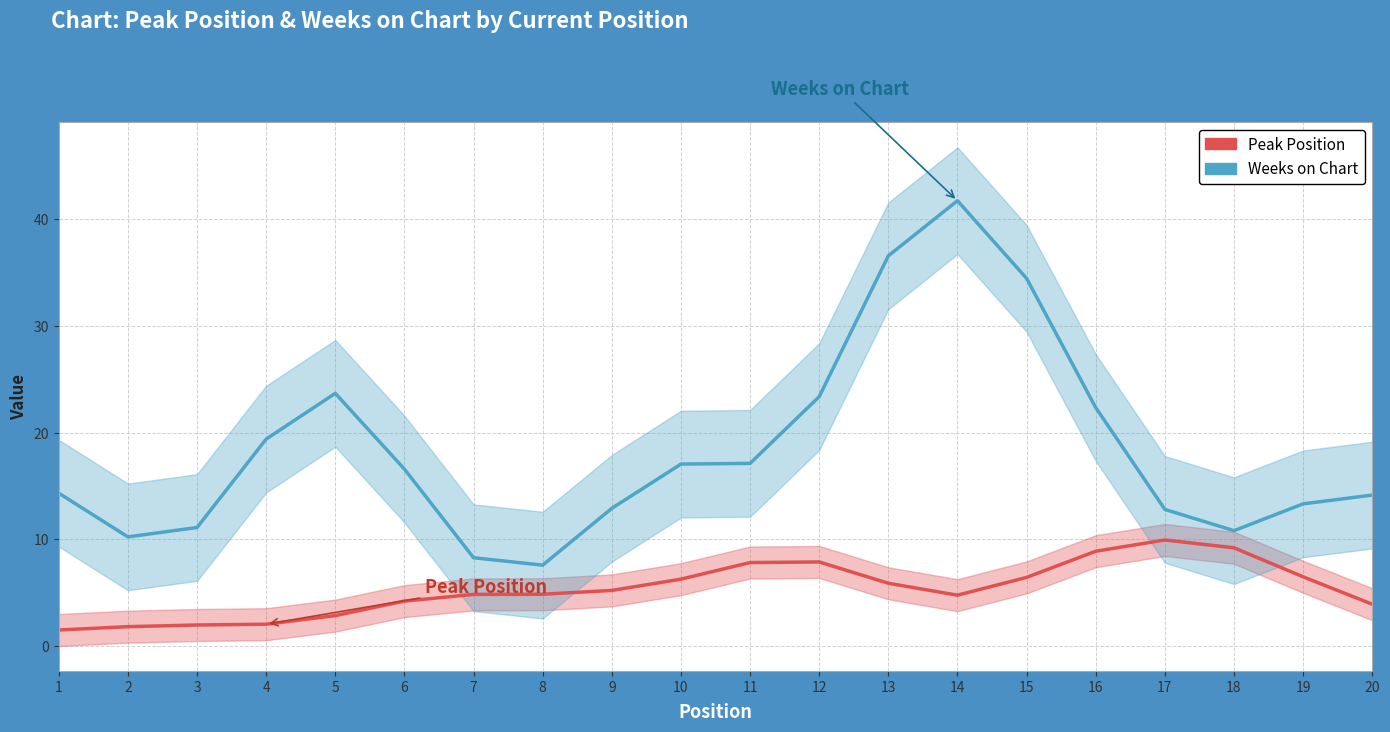

Which series has the widest spread of values?

Weeks on Chart